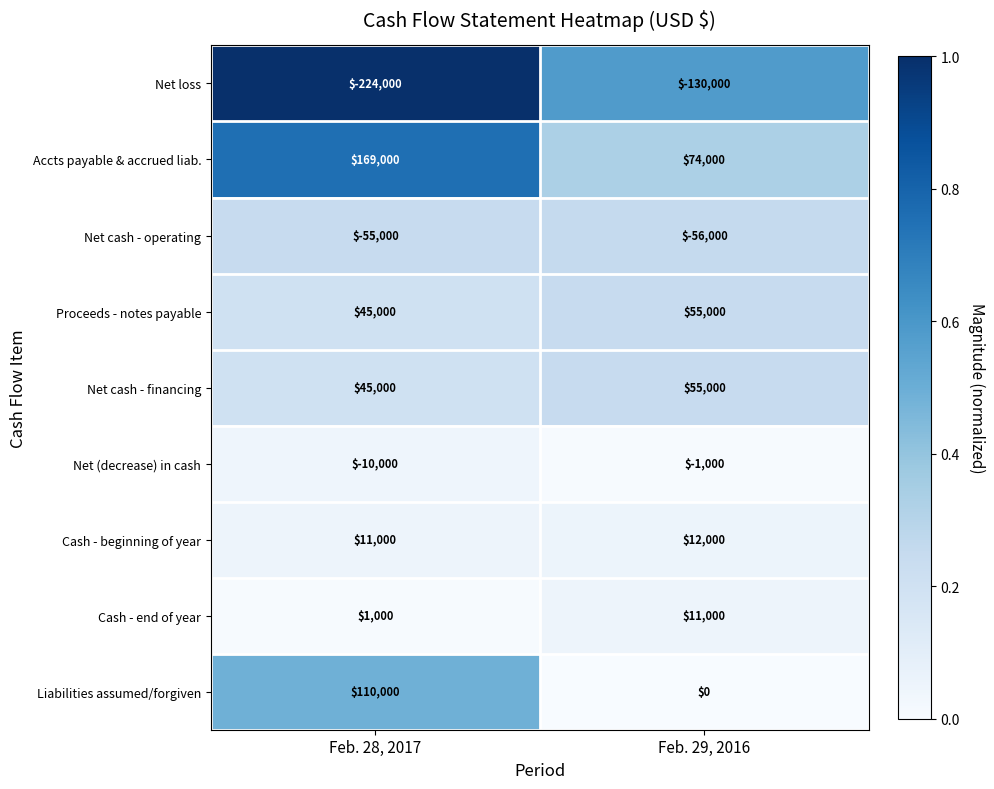

Reading left to right, list all the values displayed in this chart.

Net loss: Feb. 28, 2017=-224000	Feb. 29, 2016=-130000
Accts payable & accrued liab.: Feb. 28, 2017=169000	Feb. 29, 2016=74000
Net cash - operating: Feb. 28, 2017=-55000	Feb. 29, 2016=-56000
Proceeds - notes payable: Feb. 28, 2017=45000	Feb. 29, 2016=55000
Net cash - financing: Feb. 28, 2017=45000	Feb. 29, 2016=55000
Net (decrease) in cash: Feb. 28, 2017=-10000	Feb. 29, 2016=-1000
Cash - beginning of year: Feb. 28, 2017=11000	Feb. 29, 2016=12000
Cash - end of year: Feb. 28, 2017=1000	Feb. 29, 2016=11000
Liabilities assumed/forgiven: Feb. 28, 2017=110000	Feb. 29, 2016=0